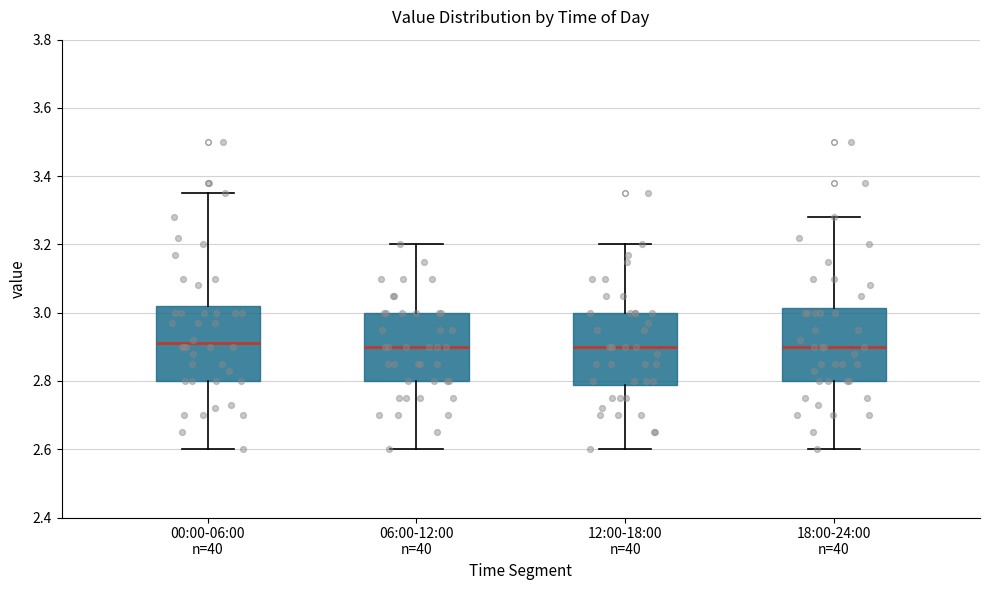

Reading left to right, transcribe this box plot: for each box, give where its median line is, the range the box spans, and where its two whiskers end, as read against the y-axis. The values are not printed on the chart, so give them approximately, as read against the axis.

00:00-06:00 n=40: median 2.92, box 2.80 to 3.02, whiskers 2.60 to 3.36
06:00-12:00 n=40: median 2.90, box 2.80 to 3.00, whiskers 2.60 to 3.20
12:00-18:00 n=40: median 2.90, box 2.78 to 3.00, whiskers 2.60 to 3.20
18:00-24:00 n=40: median 2.90, box 2.80 to 3.02, whiskers 2.60 to 3.28